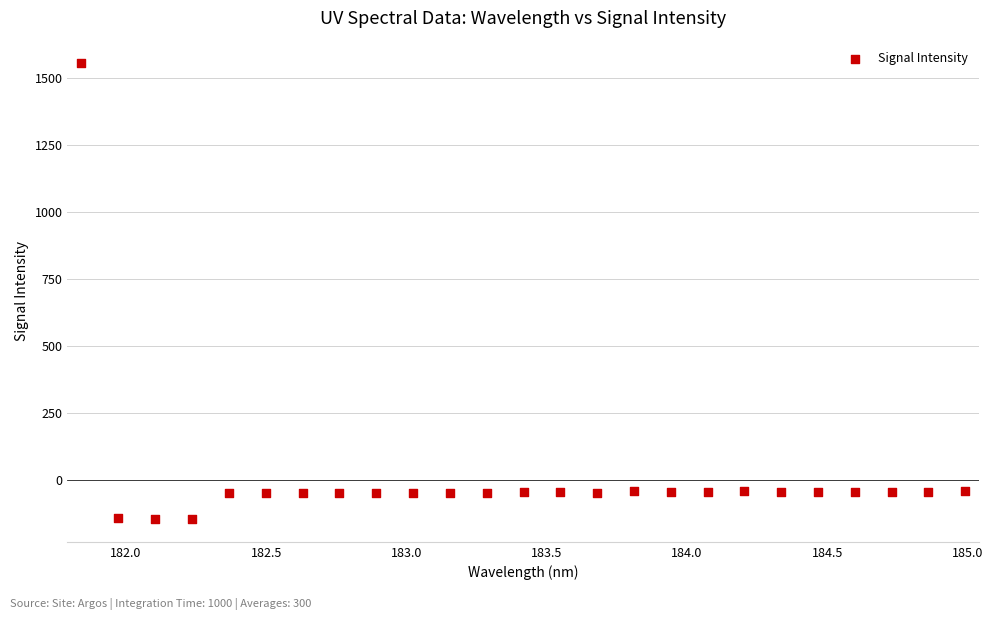

What is the range of Y values (max minus min)?

1702.2